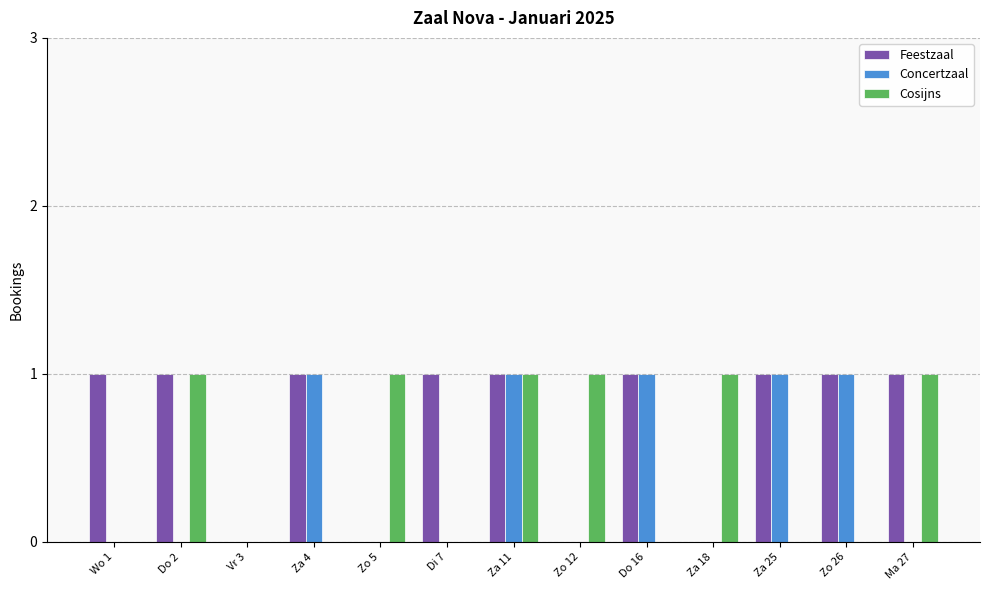

At which category is the sum across all series the highest?

Za 11